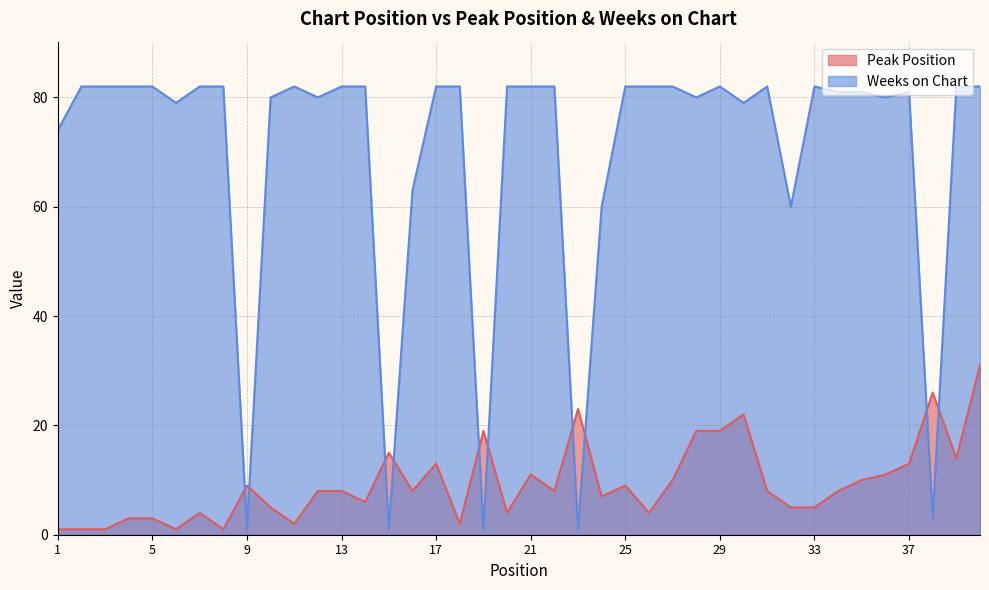

Does the chart display data point markers on the line(s)?

No